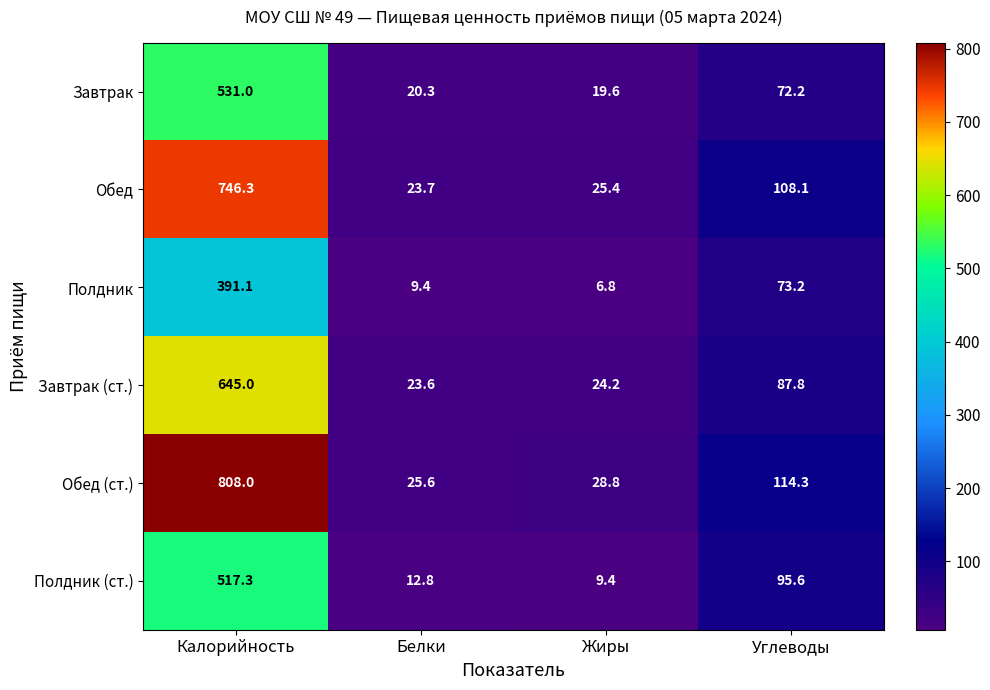

Count the number of categories in the chart.

4